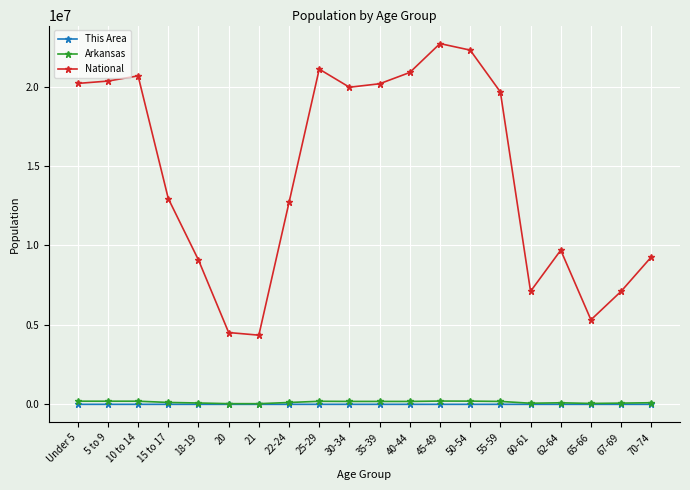

Which series has the largest total across all categories?

National